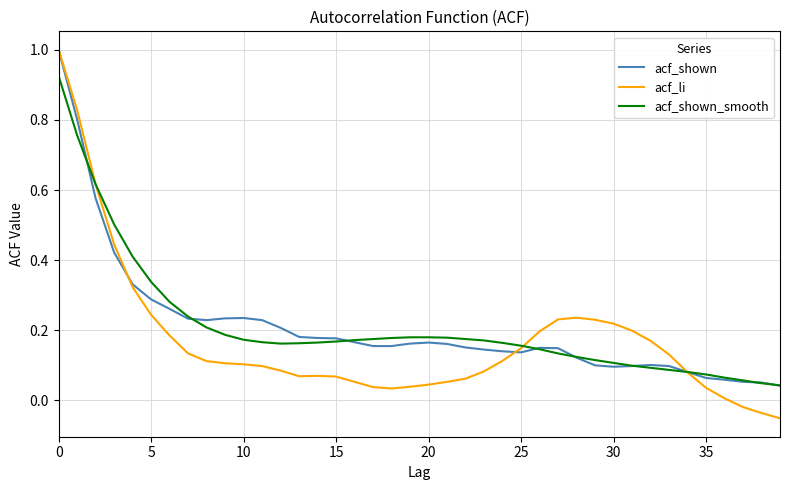

Which series has the largest range (max minus min)?

acf_li